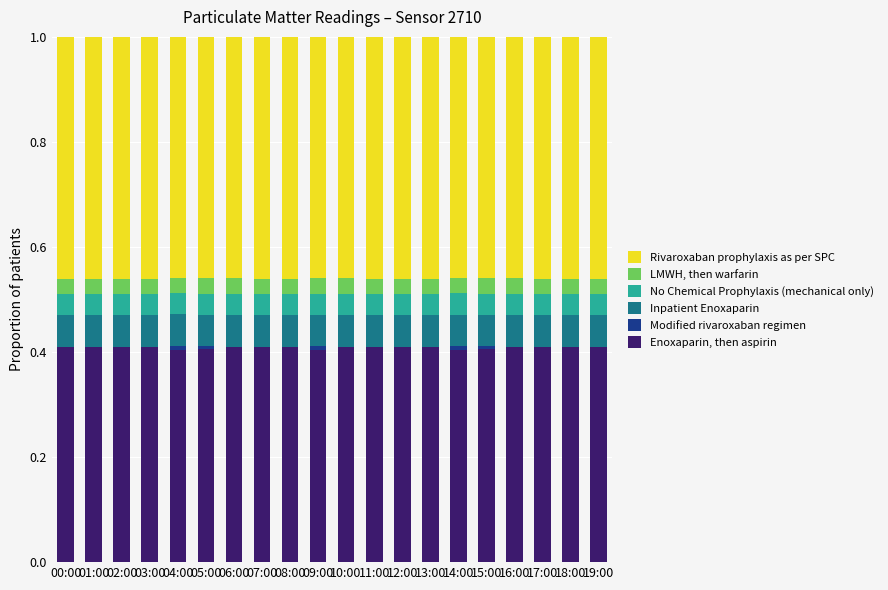

What is the highest value of the Enoxaparin, then aspirin series?

0.4